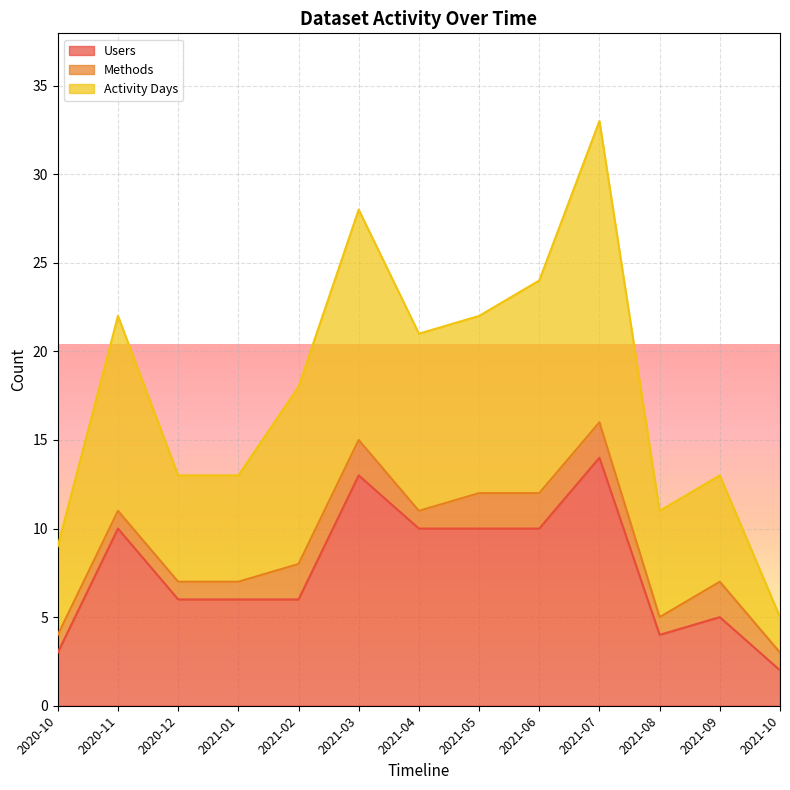

Between 2021-06 and 2021-08, which series saw the biggest shift?

Activity Days